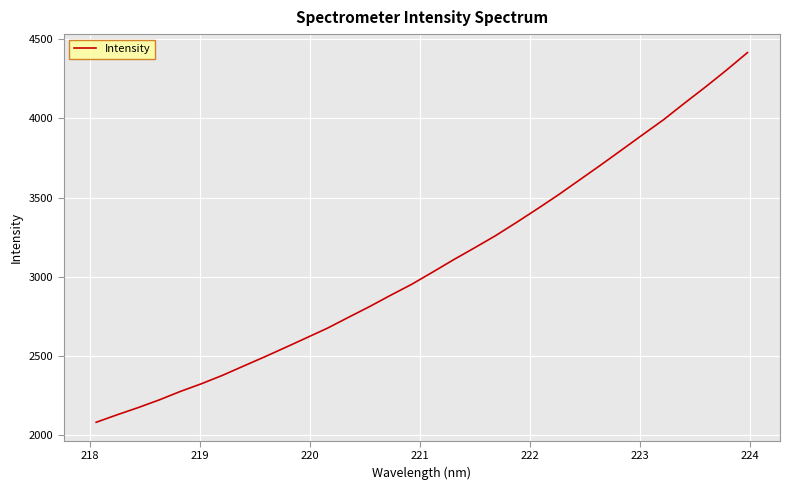

How many categories are shown in the chart?

32